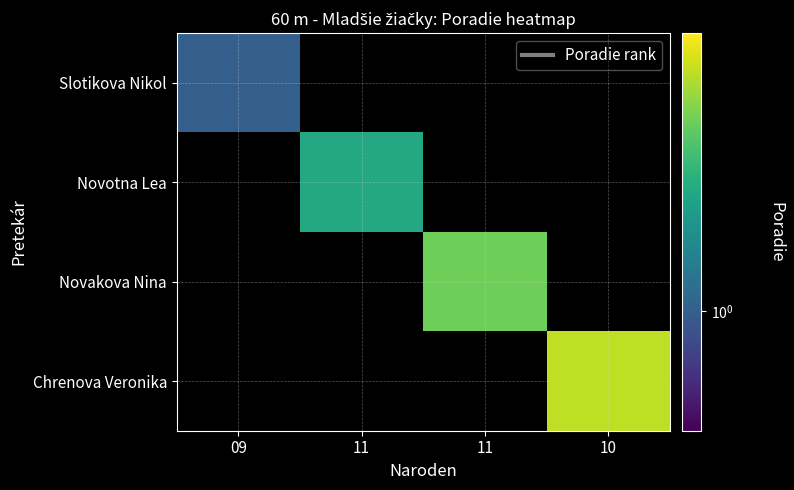

Reading left to right, extract all data points from this chart.

Slotikova Nikol: 09=1	11=0	11=0	10=0
Novotna Lea: 09=0	11=2	11=0	10=0
Novakova Nina: 09=0	11=0	11=3	10=0
Chrenova Veronika: 09=0	11=0	11=0	10=4